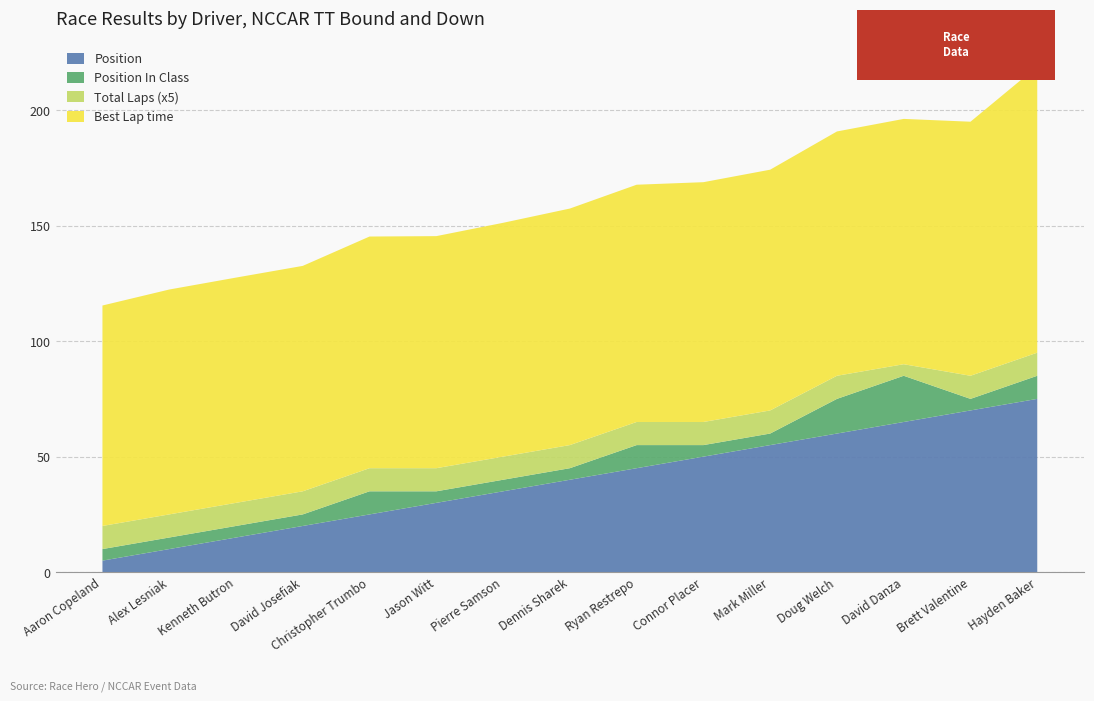

Reading left to right, transcribe all the data shown in this chart.

Best Lap time: 95.4	97.3	97.5	97.6	100.3	100.4	101.2	102.4	102.7	103.8	104.2	105.7	106.2	110.0	123.9
Total Laps: 2.0	2.0	2.0	2.0	2.0	2.0	2.0	2.0	2.0	2.0	2.0	2.0	1.0	2.0	2.0
Position In Class: 1.0	1.0	1.0	1.0	2.0	1.0	1.0	1.0	2.0	1.0	1.0	3.0	4.0	1.0	2.0
Position: 1.0	2.0	3.0	4.0	5.0	6.0	7.0	8.0	9.0	10.0	11.0	12.0	13.0	14.0	15.0